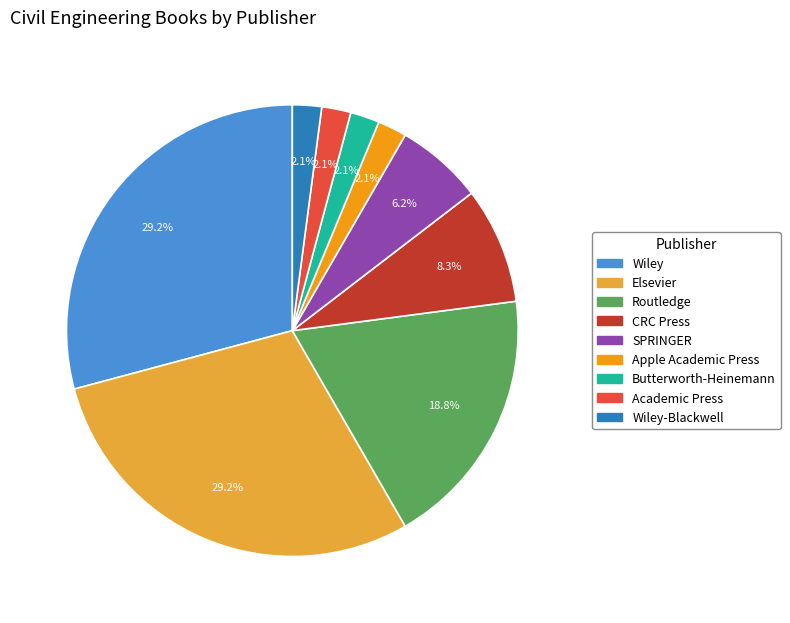

Does any single category account for the majority?

No